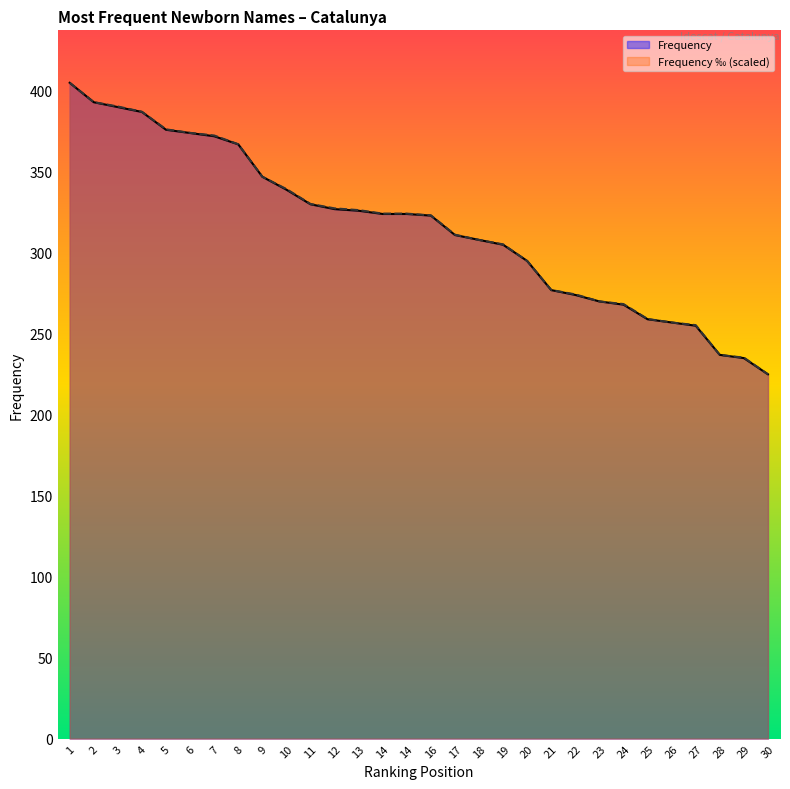

Reading right to left, transcribe all the data shown in this chart.

Frequency: 30=225.0	29=235.0	28=237.0	27=255.0	26=257.0	25=259.0	24=268.0	23=270.0	22=274.0	21=277.0	20=295.0	19=305.0	18=308.0	17=311.0	16=323.0	14=324.0	14=324.0	13=326.0	12=327.0	11=330.0	10=339.0	9=347.0	8=367.0	7=372.0	6=374.0	5=376.0	4=387.0	3=390.0	2=393.0	1=405.0
Frequency ‰ (scaled): 30=225.0	29=235.3	28=236.9	27=255.4	26=257.0	25=259.2	24=268.4	23=270.0	22=274.3	21=277.0	20=294.9	19=305.2	18=308.0	17=311.2	16=323.1	14=324.2	14=324.2	13=326.4	12=327.5	11=330.2	10=339.4	9=347.0	8=367.0	7=372.5	6=374.1	5=376.3	4=387.1	3=390.4	2=393.1	1=405.0